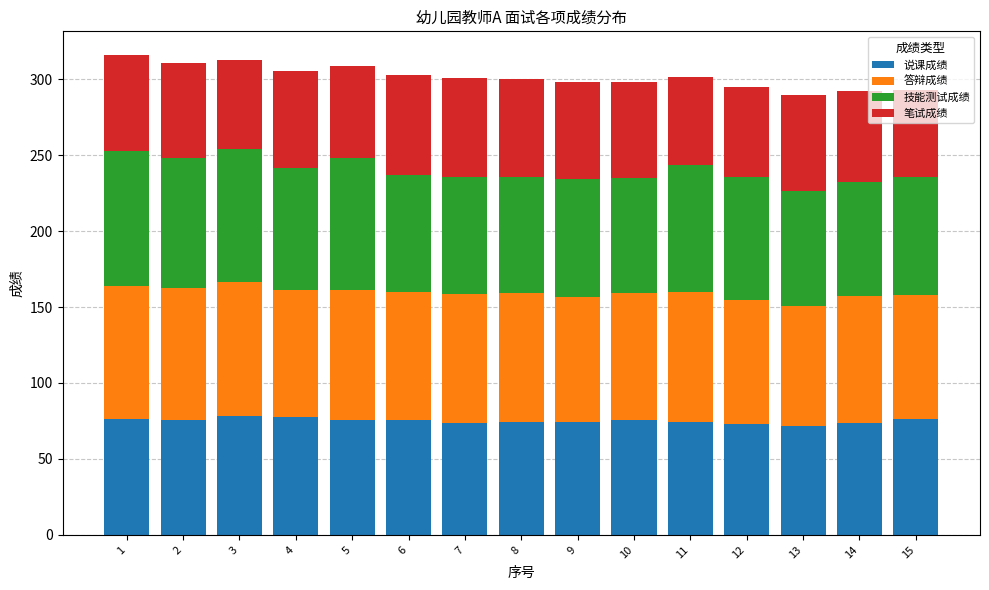

True or false: 说课成绩 has a value of 71.8 at 13.

True